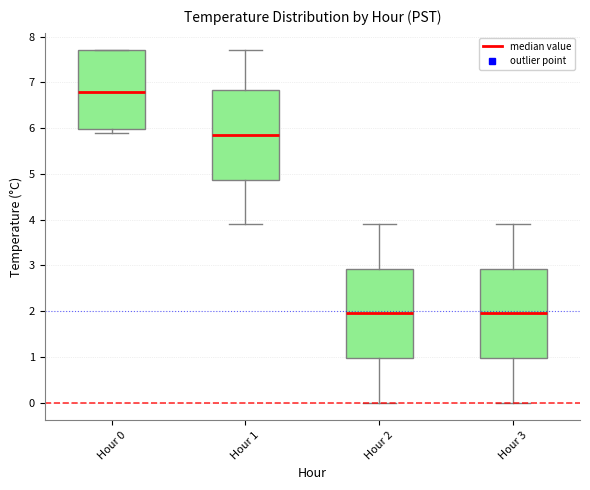

Reading left to right, read every box against the y-axis: the position of its median line, the range the box covers, and the ends of its whiskers. The values are not printed on the chart, so give them approximately, as read against the axis.

Hour 0: median 6.8, box 6.0 to 7.7, whiskers 5.9 to 7.7
Hour 1: median 5.9, box 4.9 to 6.8, whiskers 3.9 to 7.7
Hour 2: median 2.0, box 1.0 to 2.9, whiskers 0.0 to 3.9
Hour 3: median 2.0, box 1.0 to 2.9, whiskers 0.0 to 3.9